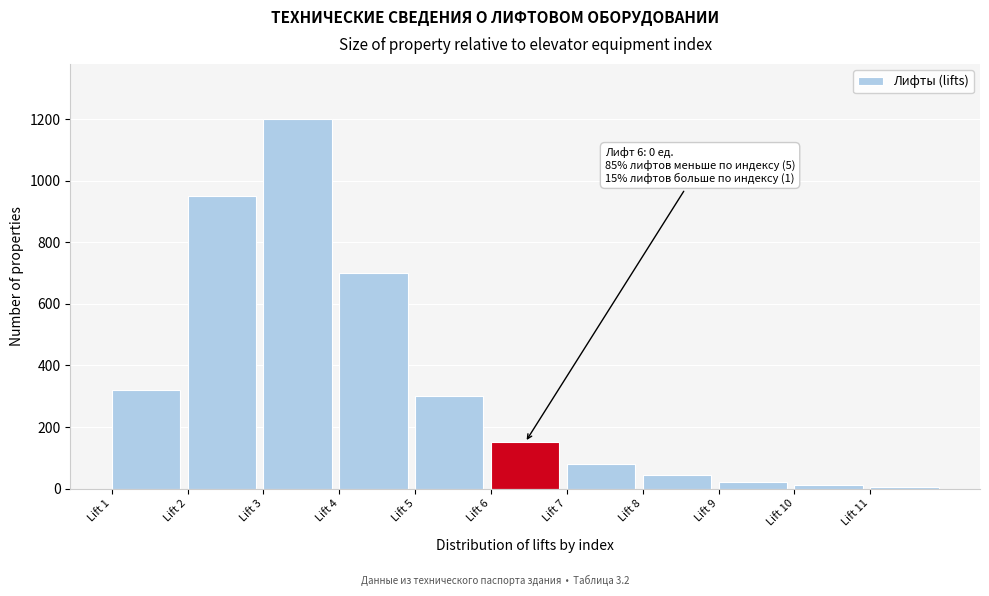

What is the difference between the maximum and minimum values?

1195